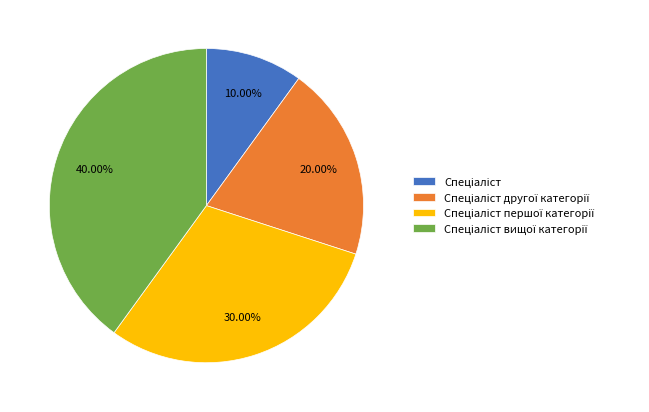

Is there any slice that represents more than half of the pie?

No